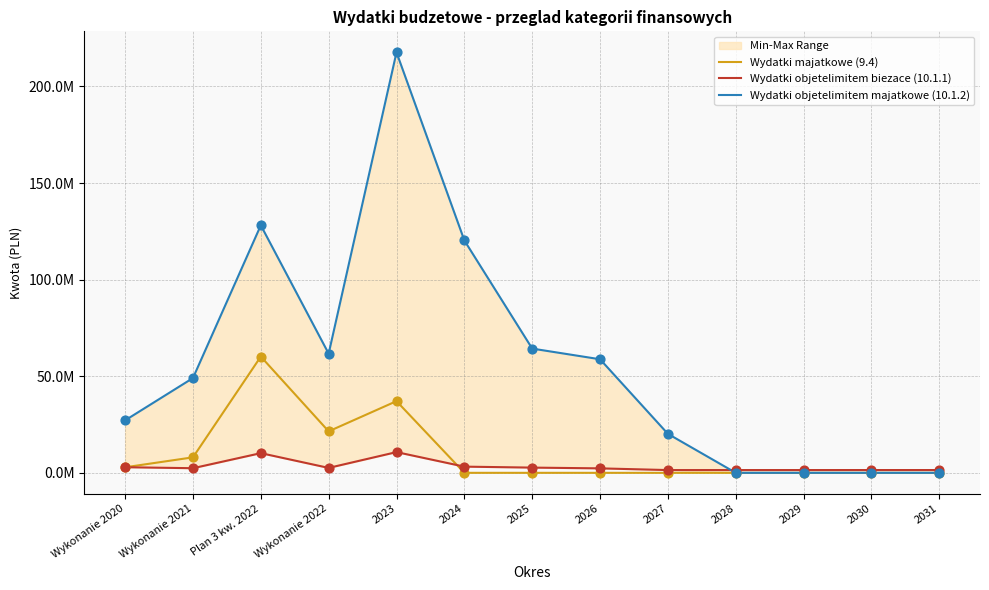

Which series has the largest total across all categories?

Wydatki objetelimitem majatkowe (10.1.2)